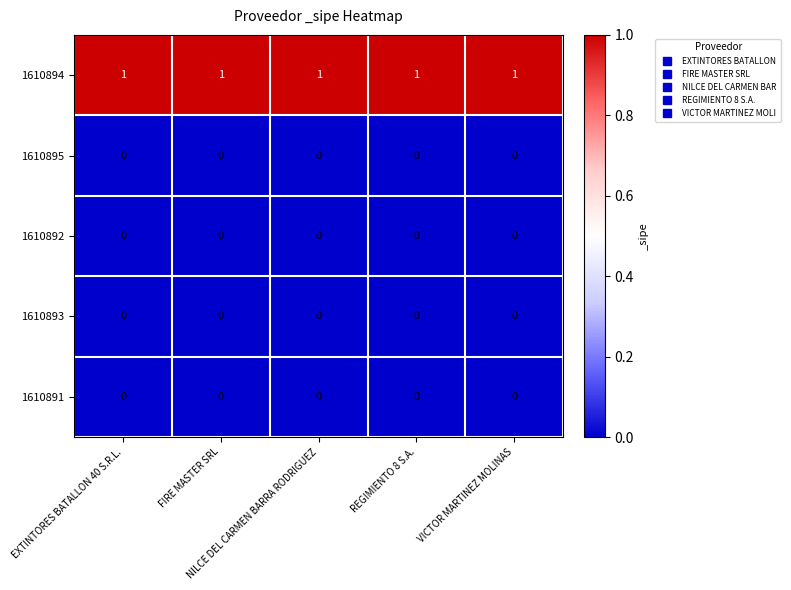

At how many categories does at least one series exceed 0?

5